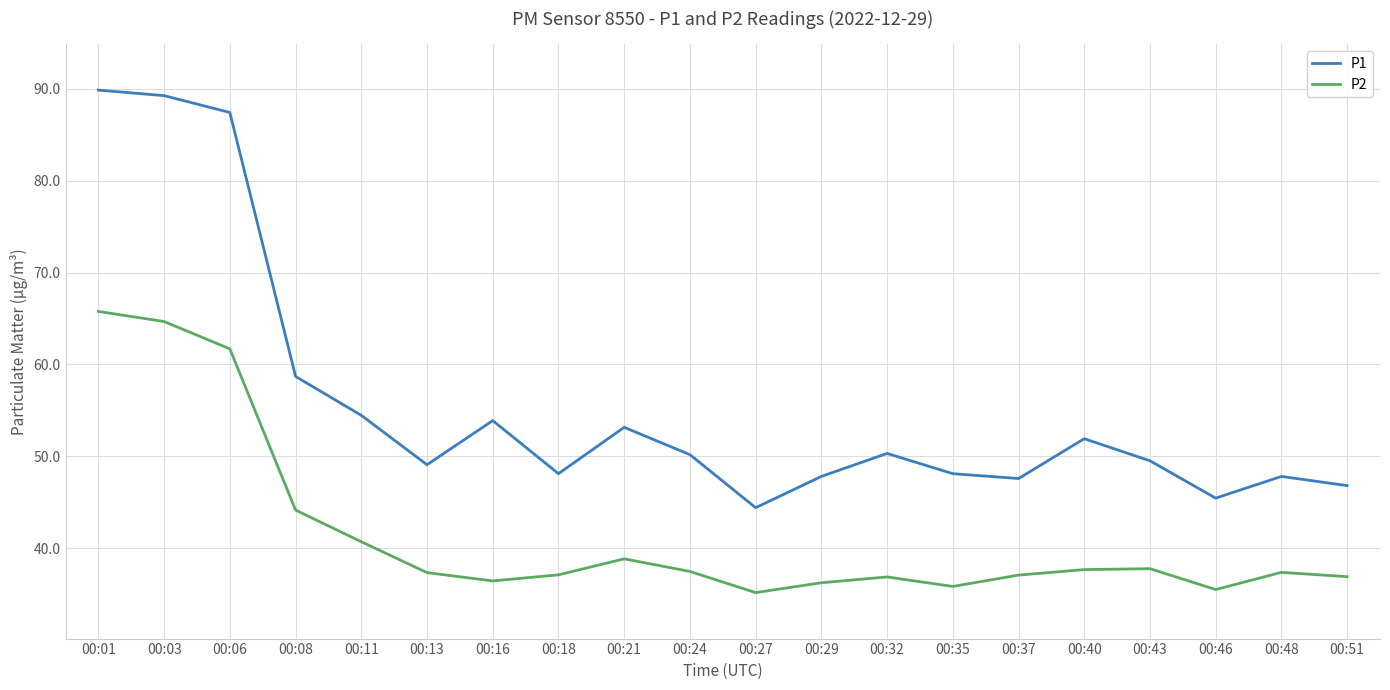

True or false: P1 and P2 cross at least once.

False